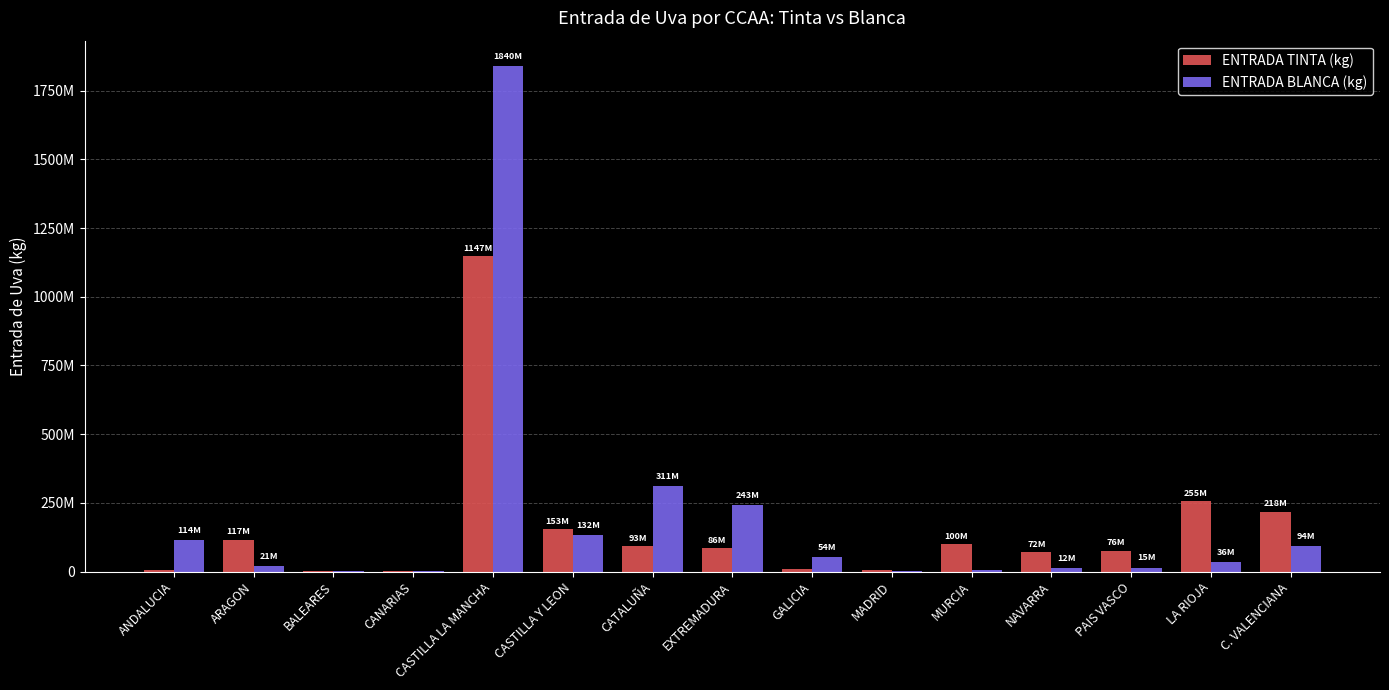

What is the sum of all ENTRADA BLANCA (kg) values?

2883854342